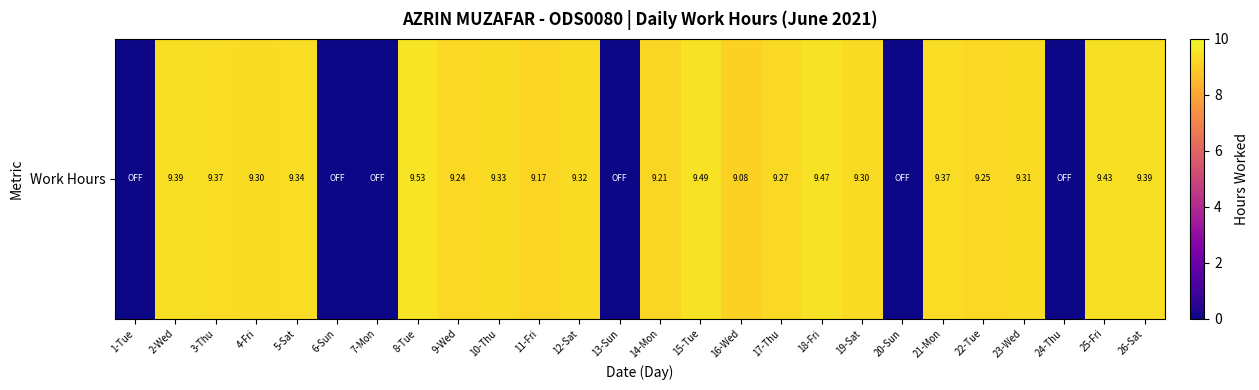

Which category has the lowest value across all series?

1-Tue